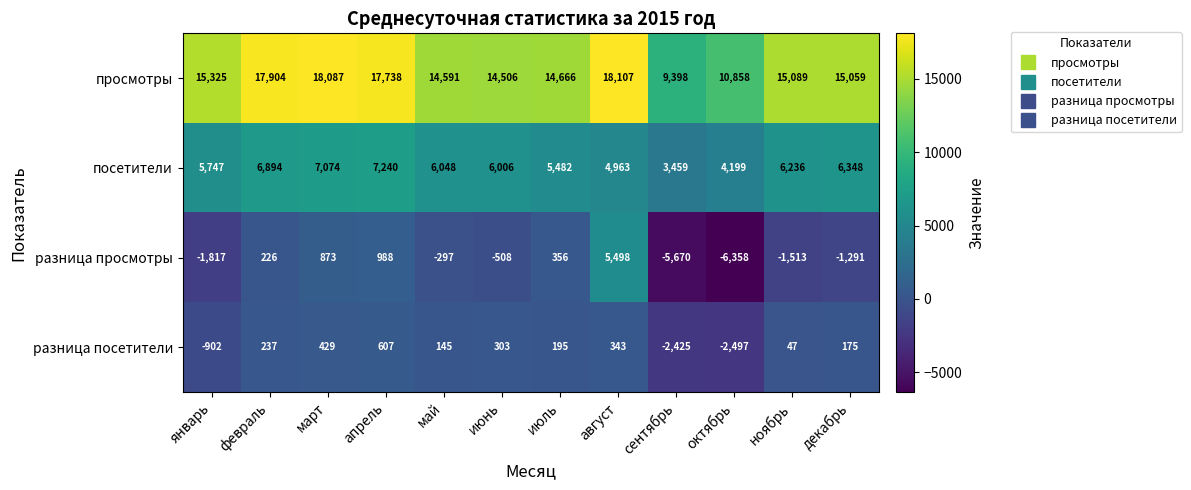

Rank the categories by посетители value from lowest to highest.

сентябрь, октябрь, август, июль, январь, июнь, май, ноябрь, декабрь, февраль, март, апрель